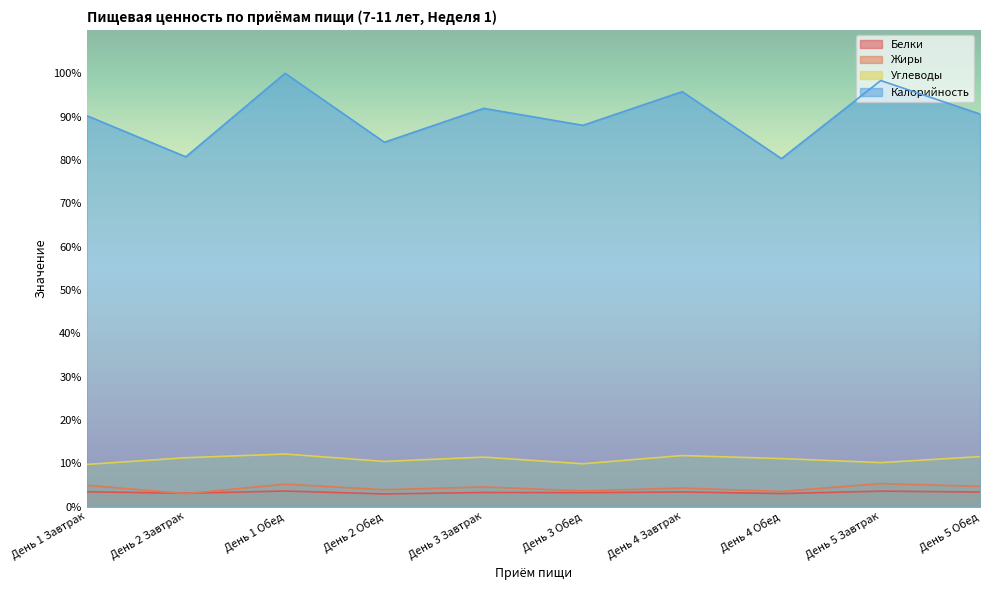

What is the difference between the Углеводы values at День 5 Обед and День 2 Обед?

1.1